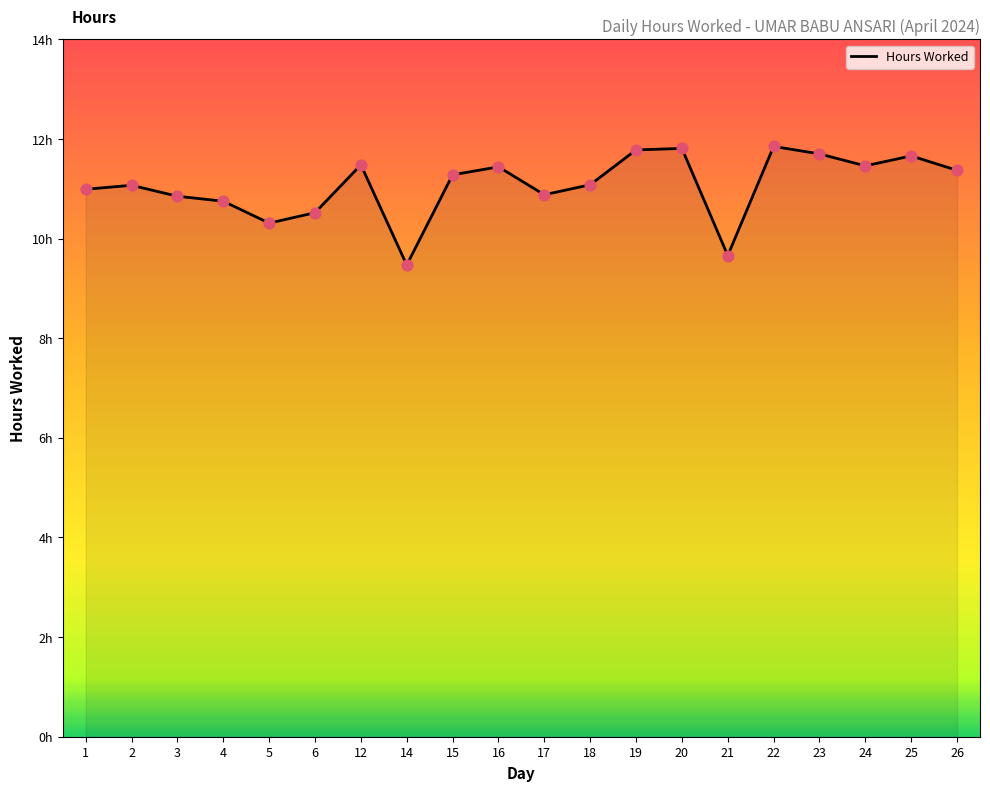

Approximately how many times larger is the value at 15 compared to 1?

1.0